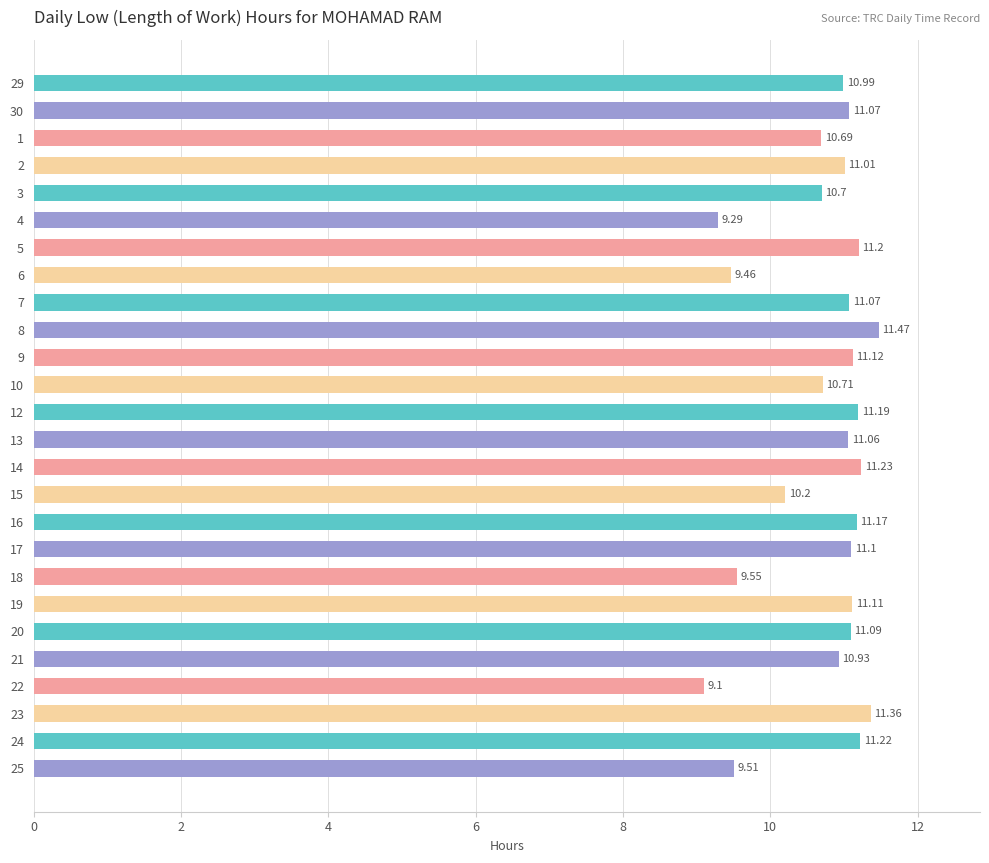

The chart shows a value of 11.1 at 20. True or false?

True